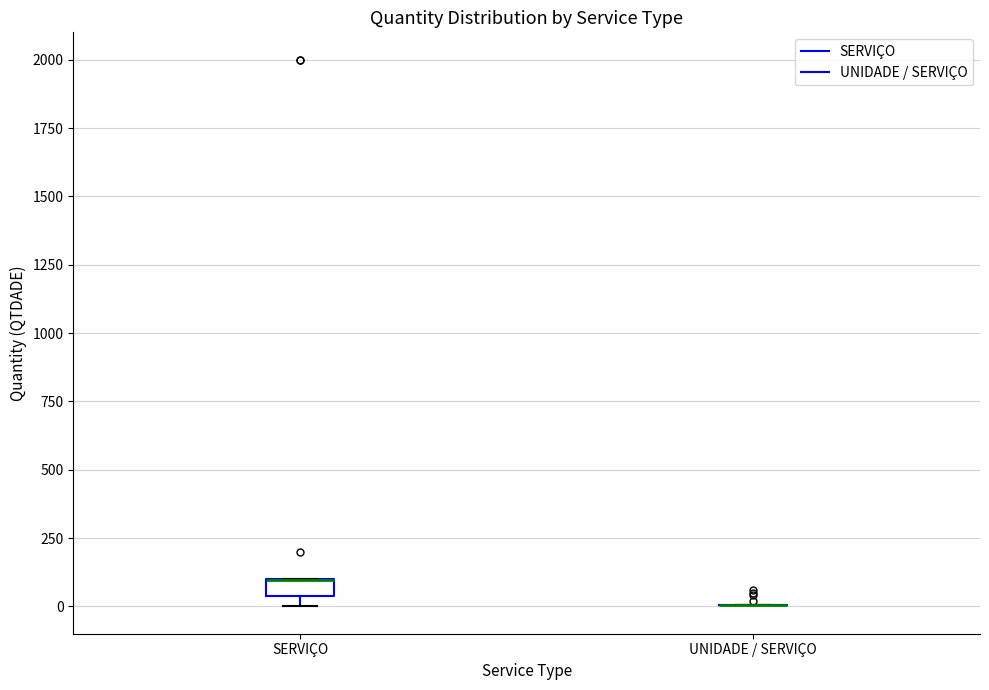

Where is the lower edge of the box for SERVIÇO on the y-axis? The values are not printed on the chart, so give them approximately, as read against the axis.

50